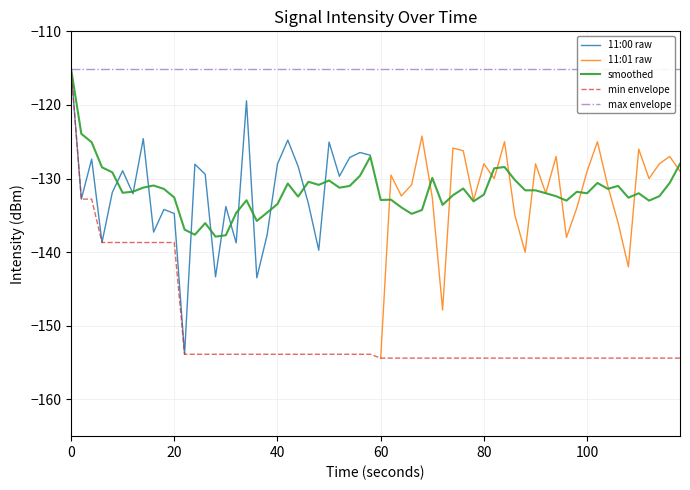

What is the minimum value for 11:00 raw?

-153.9